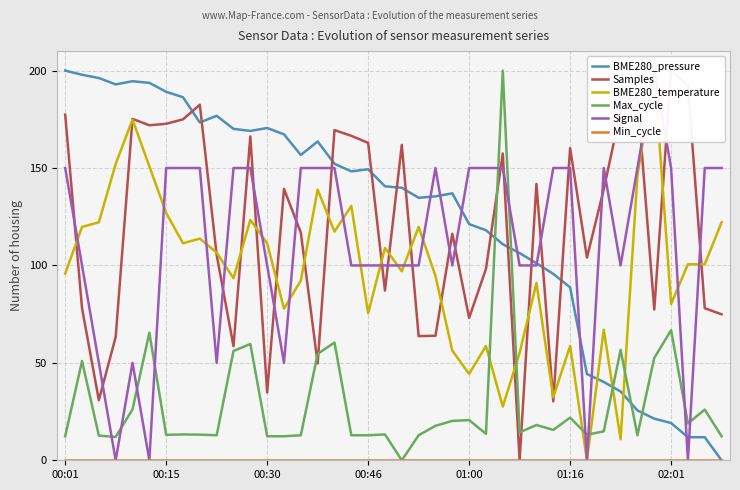

The value of BME280_pressure at 00:01 is 200.0. True or false?

True